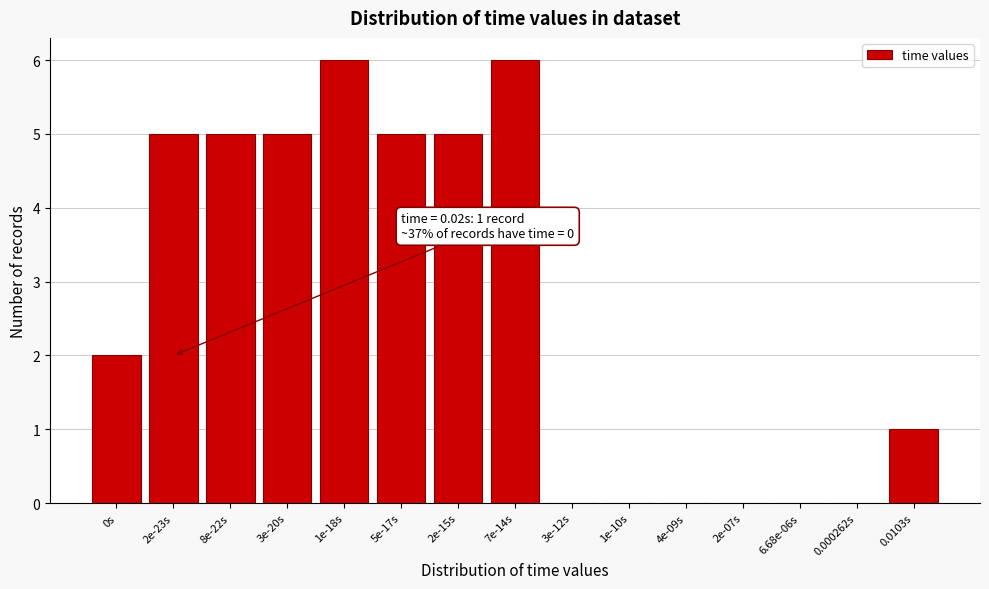

Reading right to left, what are all the values shown in this chart?

0.0103s=1	0.000262s=0	6.68e-06s=0	2e-07s=0	4e-09s=0	1e-10s=0	3e-12s=0	7e-14s=6	2e-15s=5	5e-17s=5	1e-18s=6	3e-20s=5	8e-22s=5	2e-23s=5	0s=2